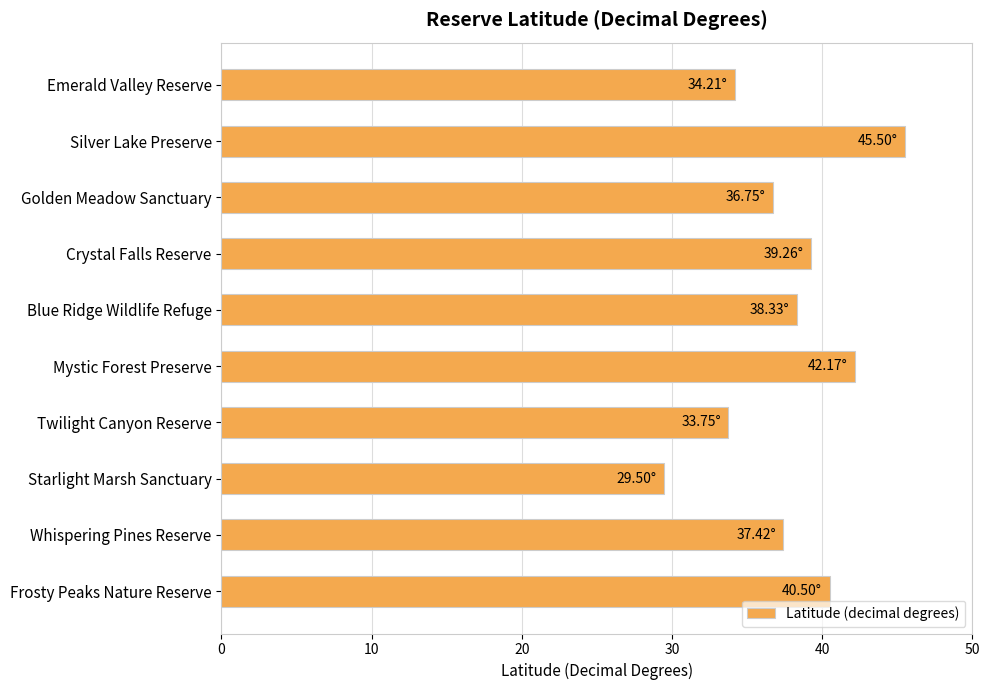

What is the label of the 6th bar from the bottom?

Blue Ridge Wildlife Refuge